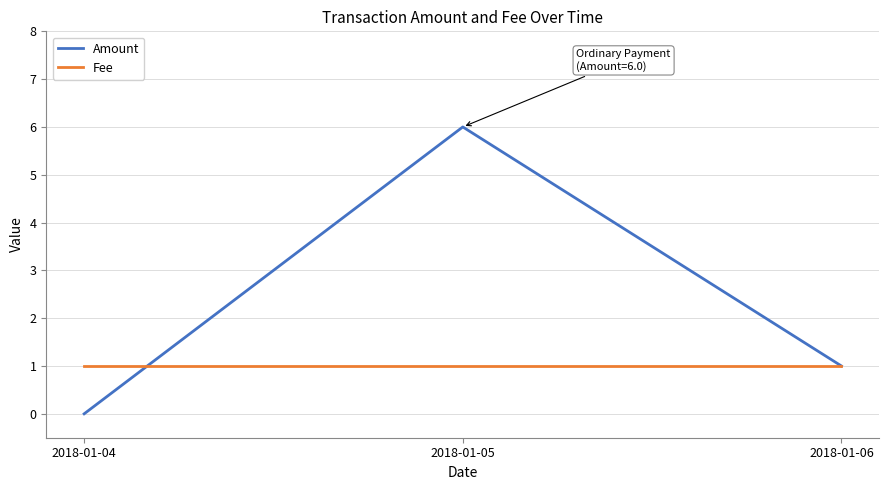

At which category is the sum across all series the highest?

2018-01-05